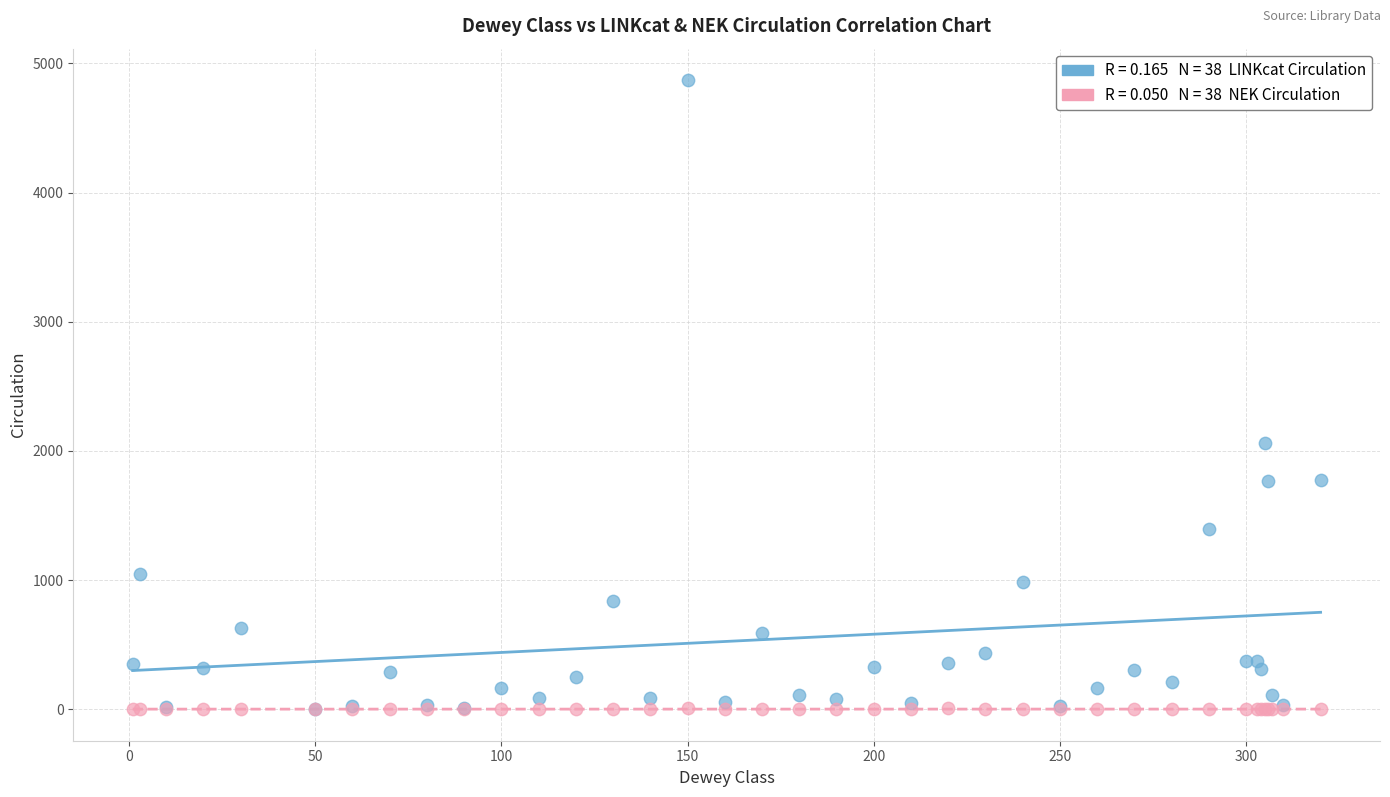

Across all series, what Y value is closest to 2435?

2060